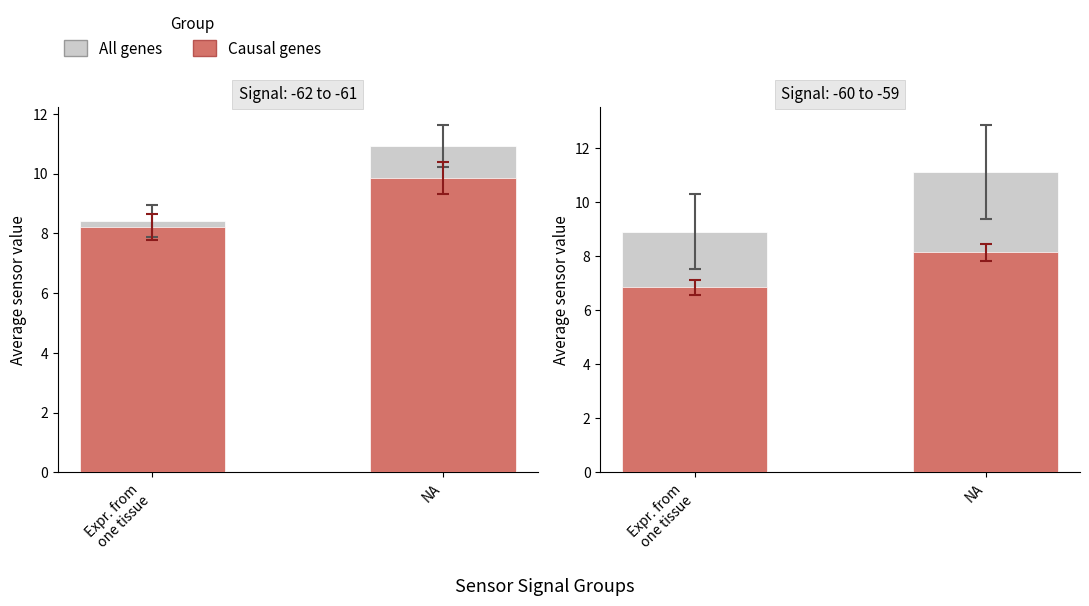

What are all the series names shown in the legend?

All genes, Causal genes